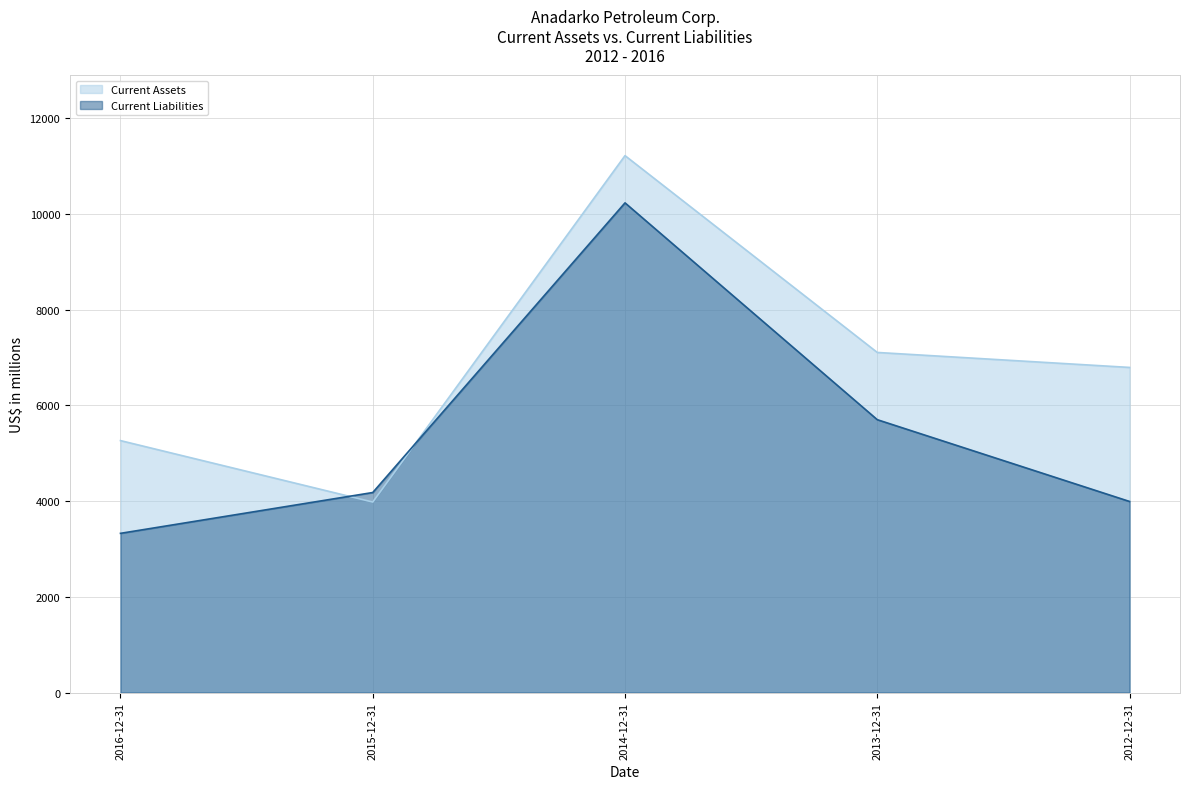

Is it true that Current Assets equals 6795 at 2012-12-31?

True